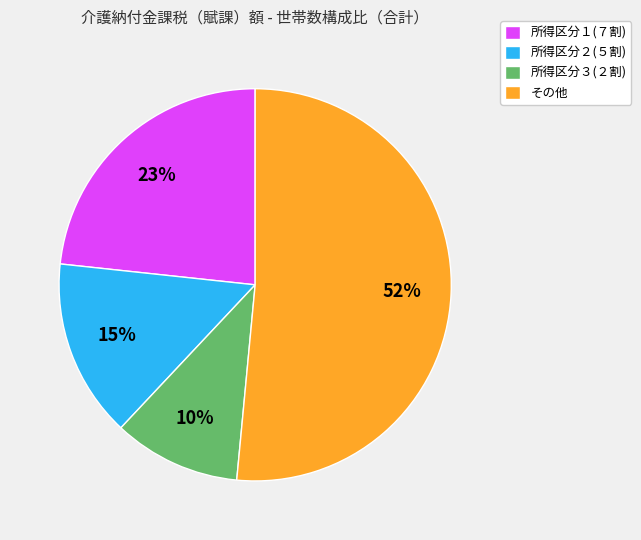

To the nearest percent, what is the combined percentage of 所得区分２(５割) and 所得区分１(７割)?

38%